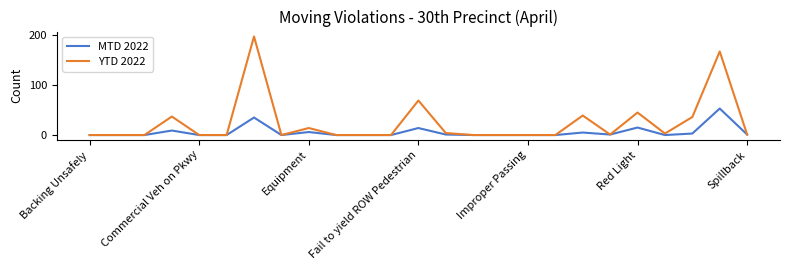

Rank the series by their average value, from highest to lowest.

YTD 2022, MTD 2022